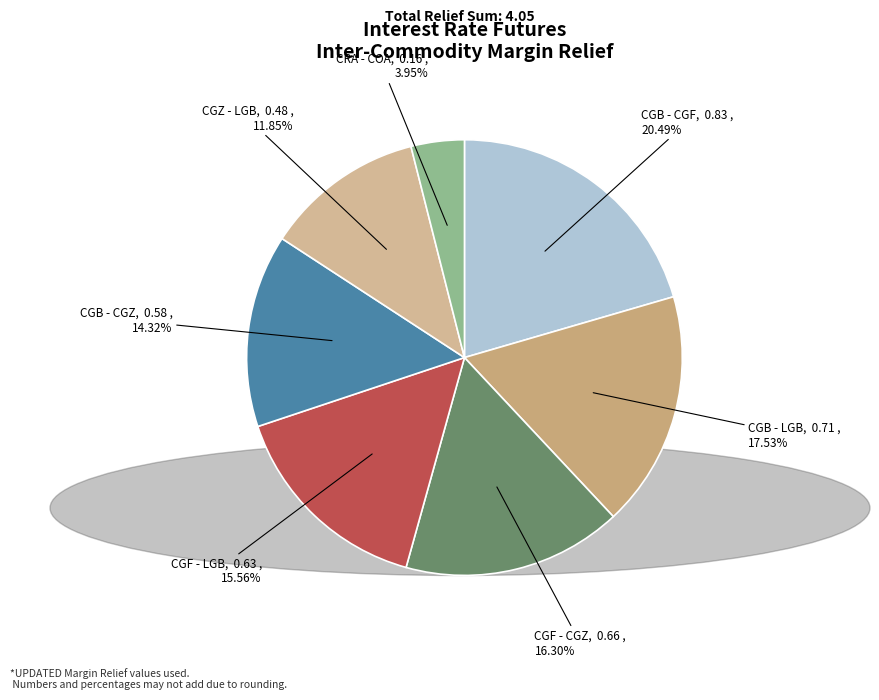

How many segments does this pie chart have?

7